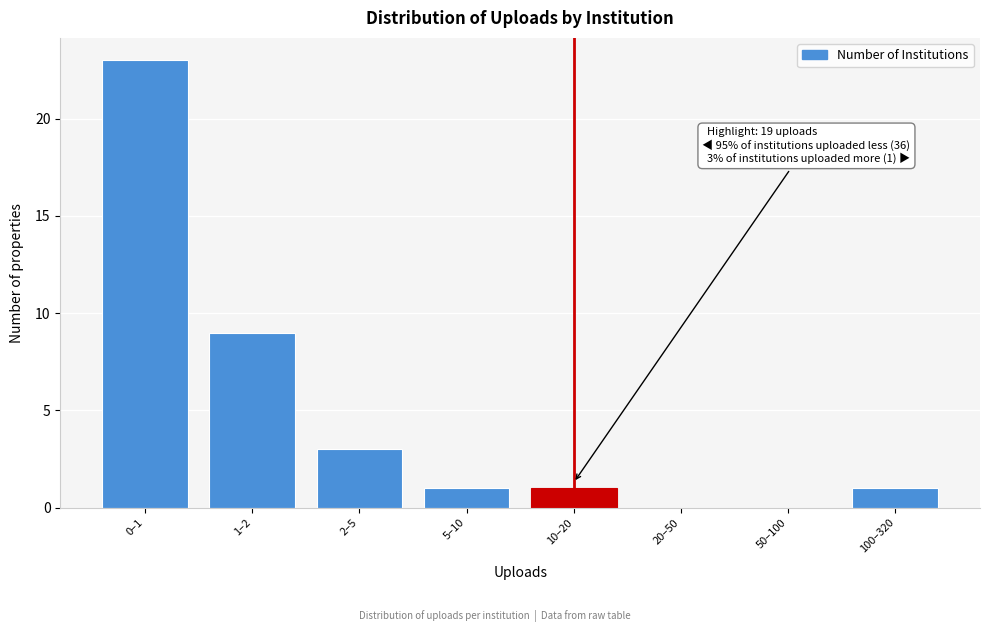

Reading right to left, transcribe all the data shown in this chart.

100–320=1	50–100=0	20–50=0	10–20=1	5–10=1	2–5=3	1–2=9	0–1=23